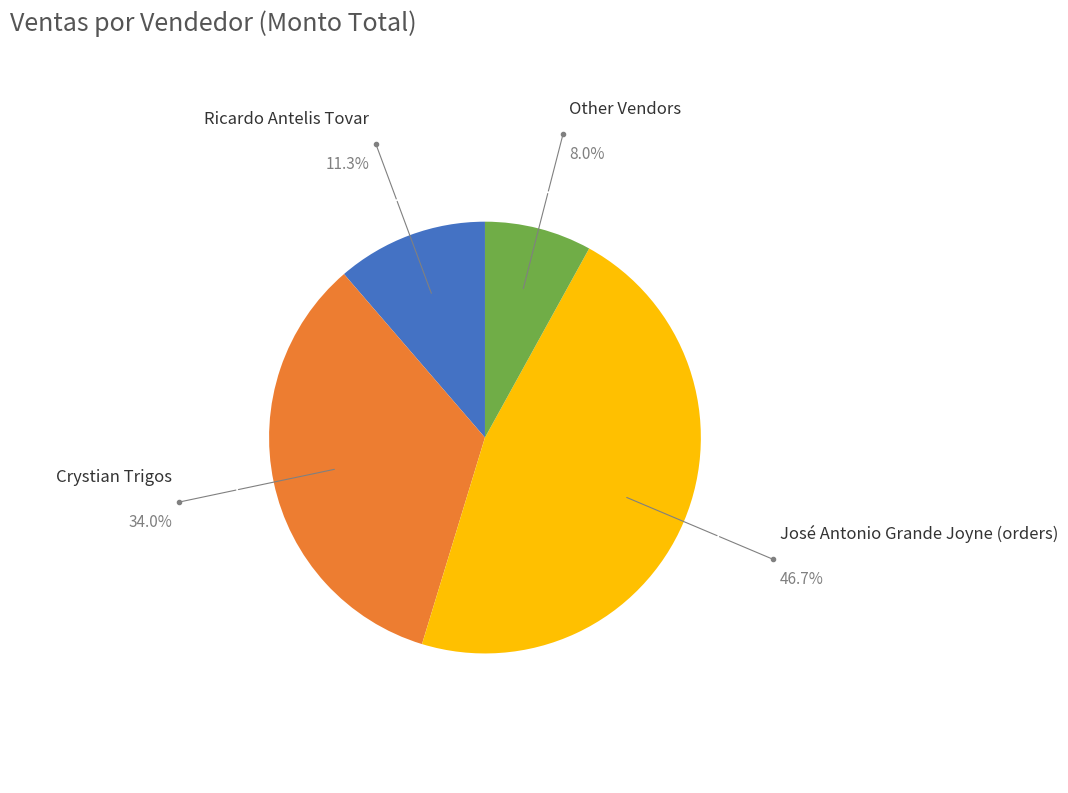

Does any single category account for the majority?

No